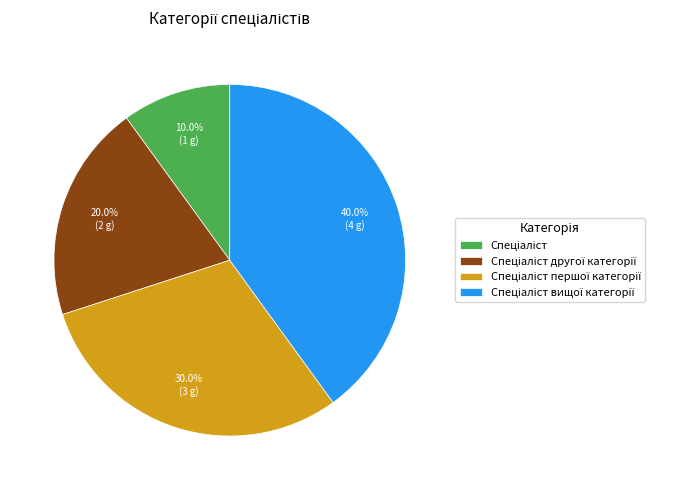

Is there any slice that represents more than half of the pie?

No